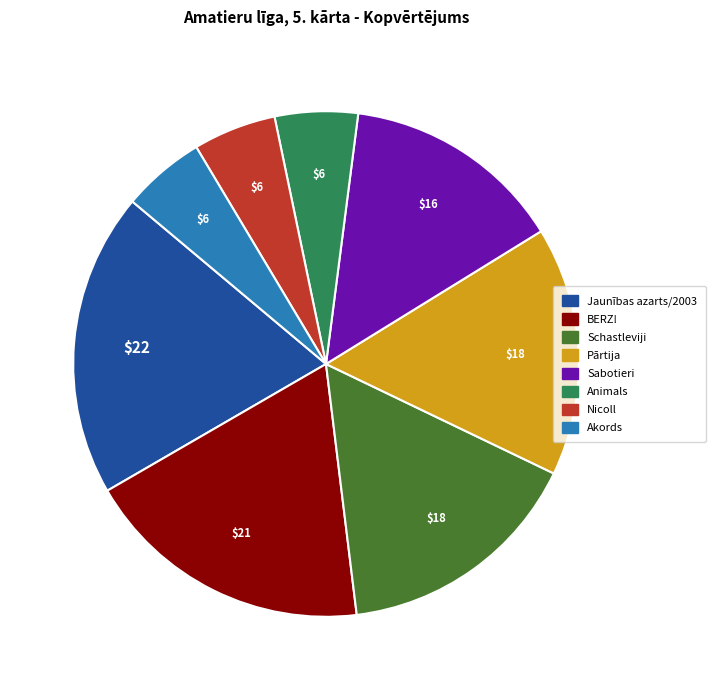

Which has a higher value, Schastleviji or Animals?

Schastleviji